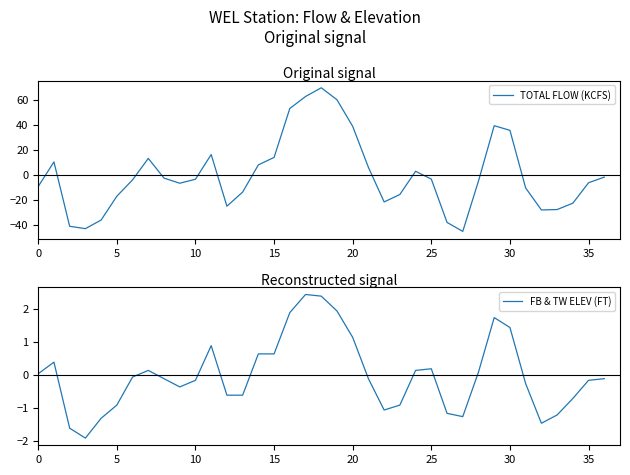

The value of TOTAL FLOW (KCFS) at 35 is -11.2. True or false?

False